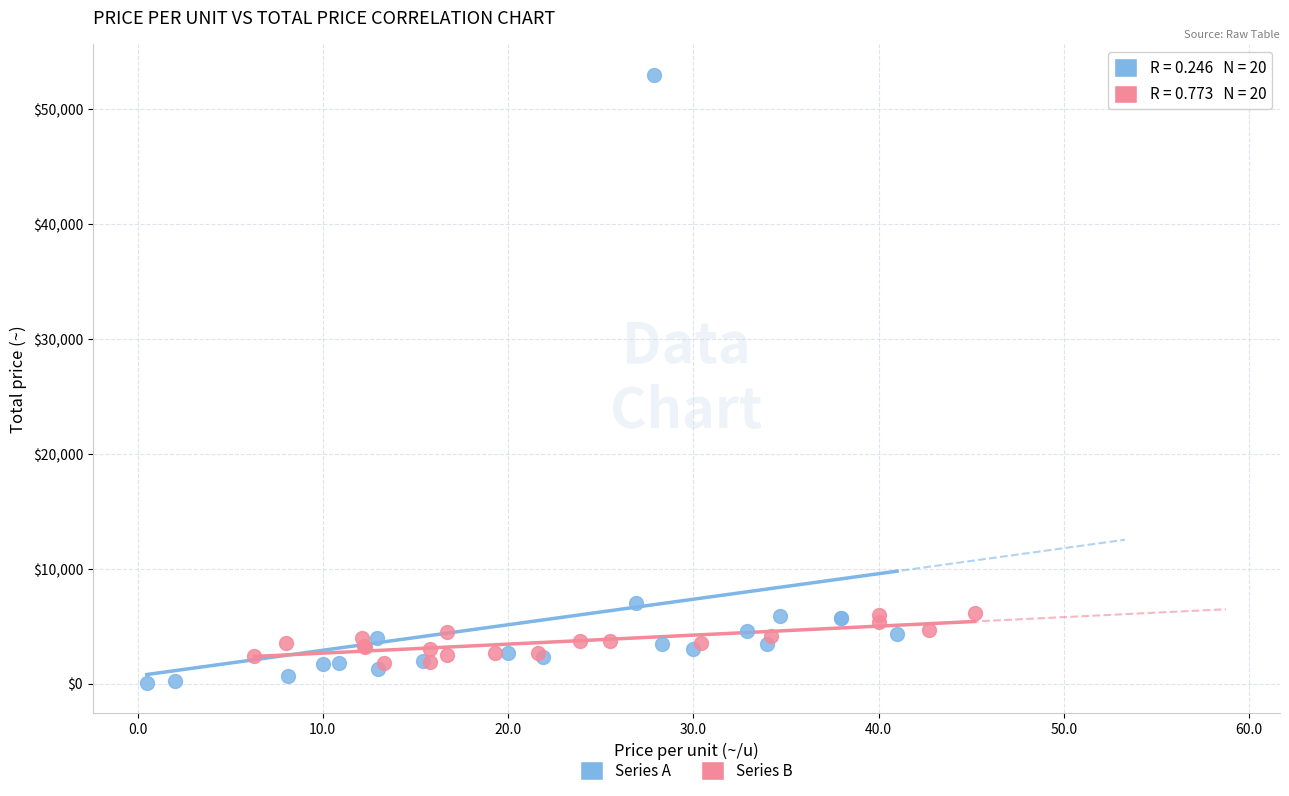

Which series contains the highest Y value?

Series A